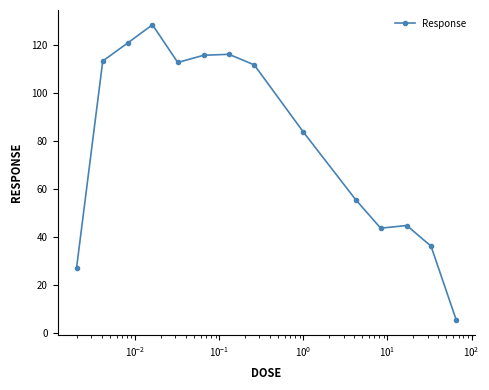

What is the value of the 13th point from the left?

36.3